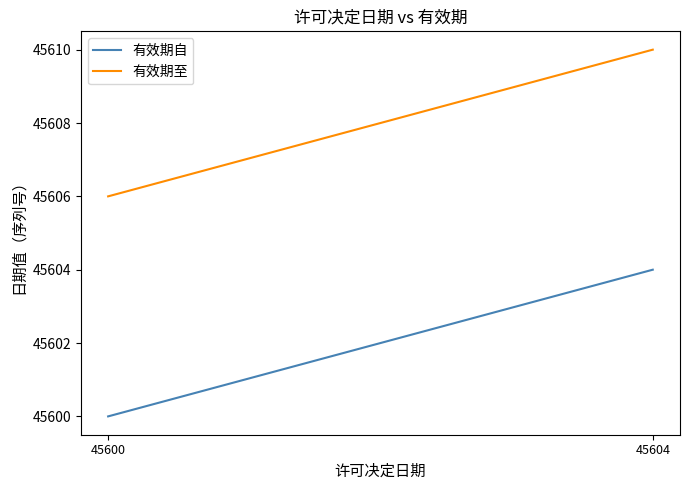

Which category has the lowest value in the 有效期至 series?

45600